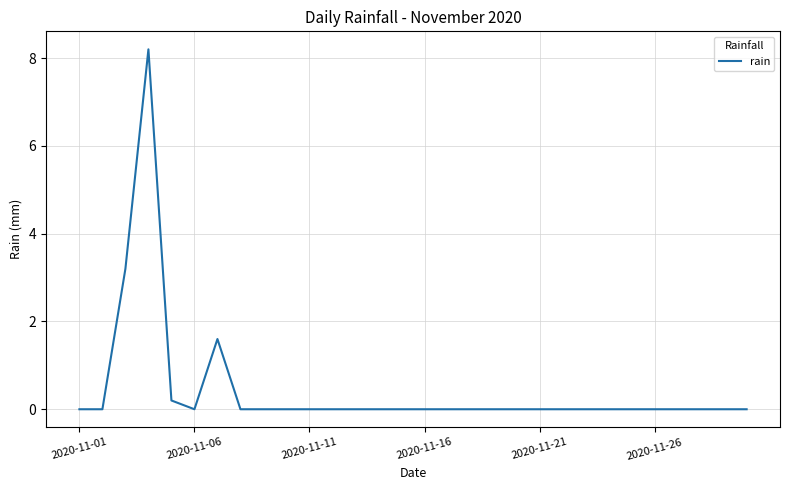

What is the maximum value shown in the chart?

8.2